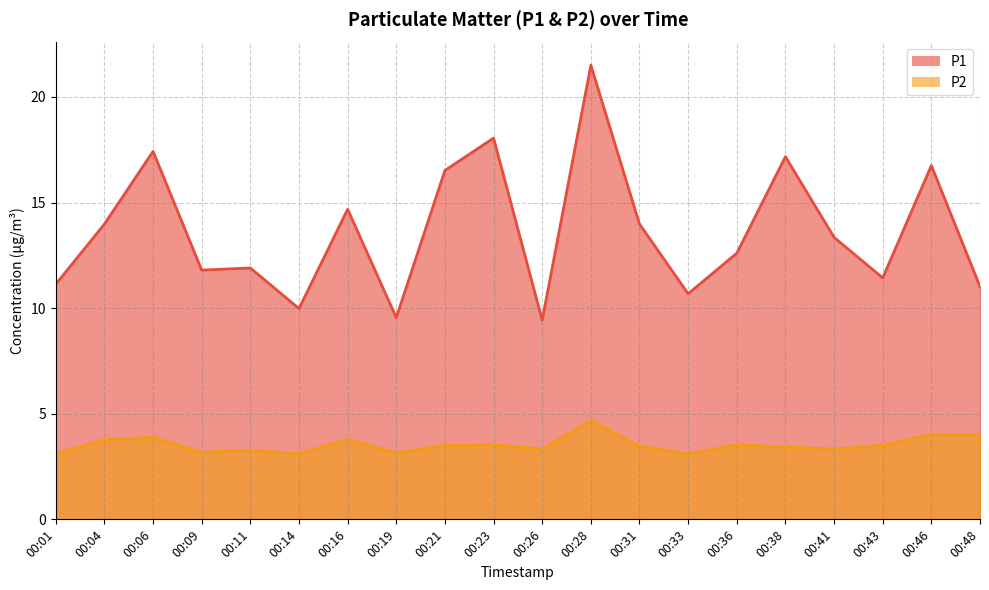

How many lines are shown in the chart?

2